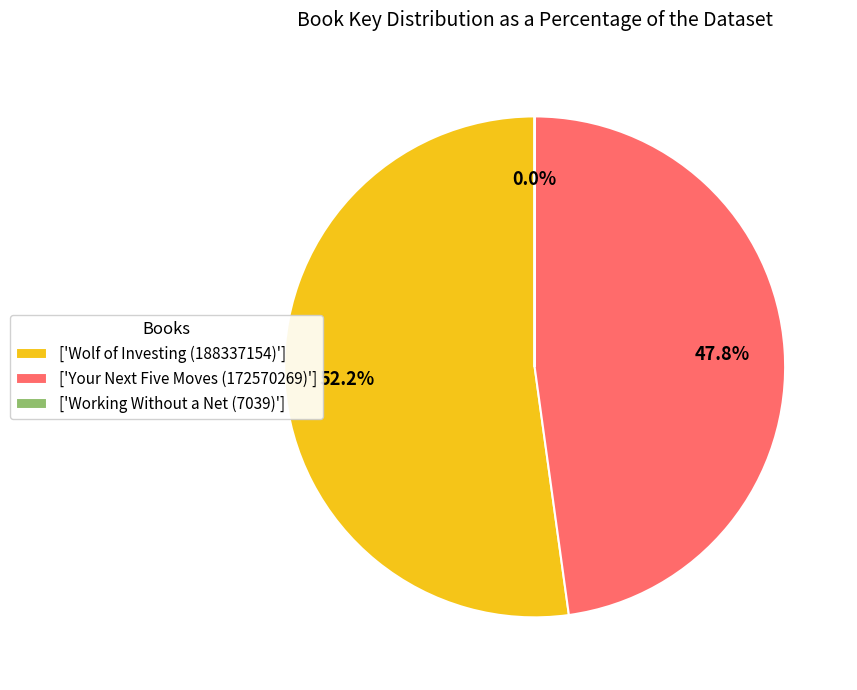

What is the ratio of the value at ['Wolf of Investing (188337154)'] to the value at ['Your Next Five Moves (172570269)']?

1.1